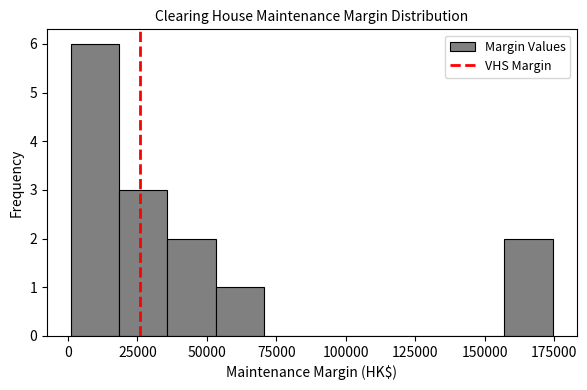

Read against the x-axis, roughly where is the centre of the tallest bar?

10000